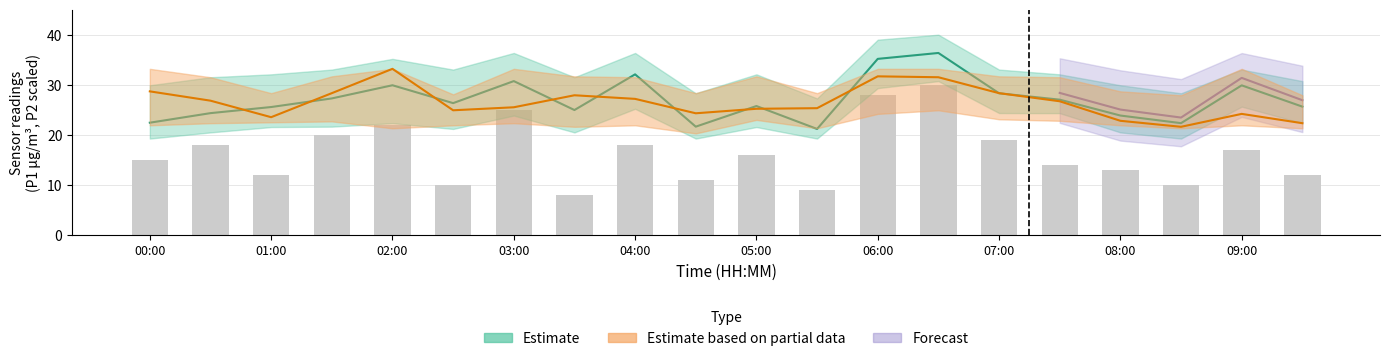

The value of P1 at 00:00 is 22.4. True or false?

True